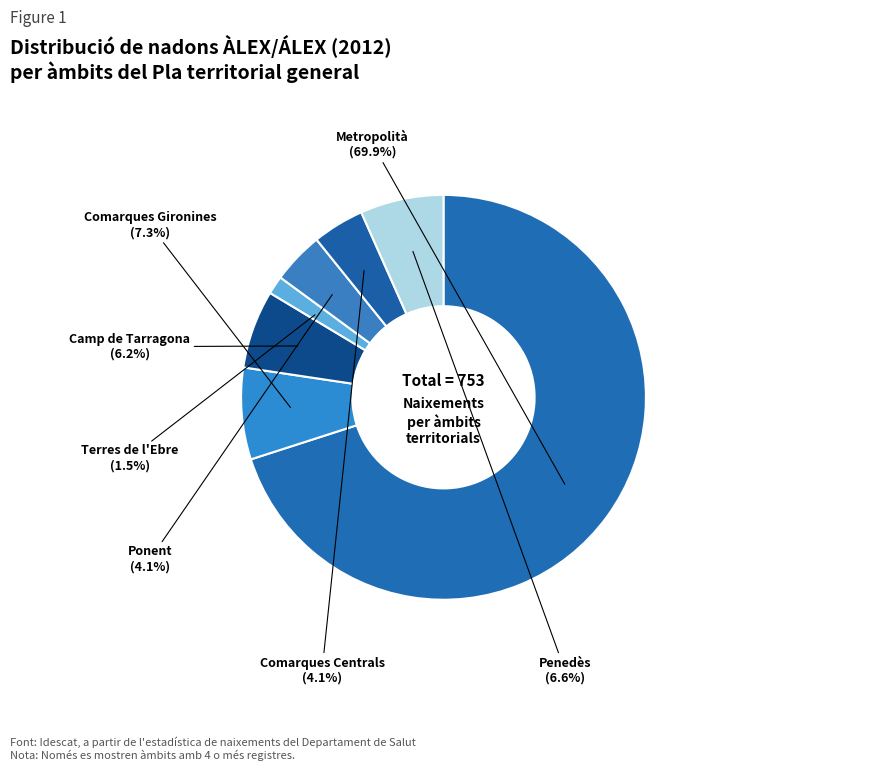

What percentage is the Terres de l'Ebre slice, to the nearest percent?

1%